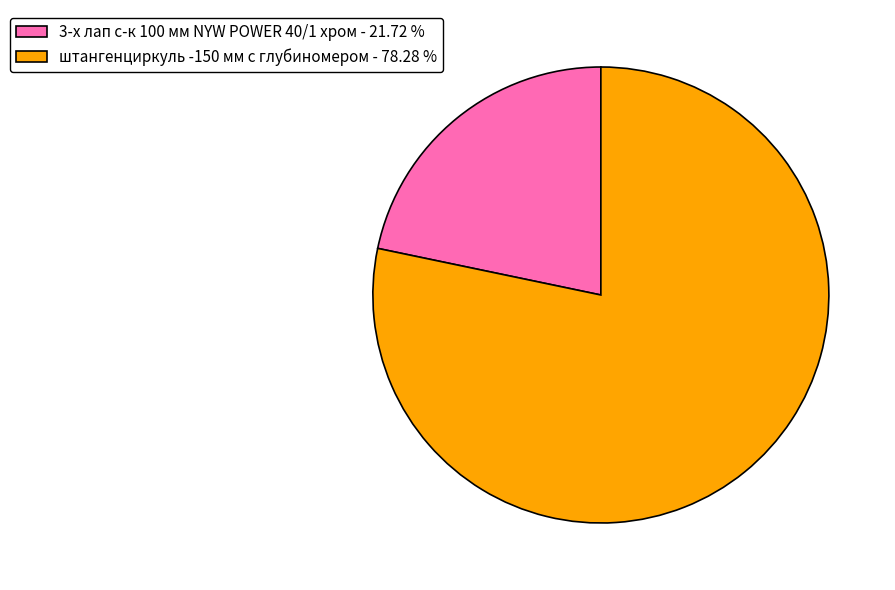

Do 3-х лап с-к 100 мм NYW POWER 40/1 хром and штангенциркуль -150 мм с глубиномером together represent more than half of the pie?

Yes